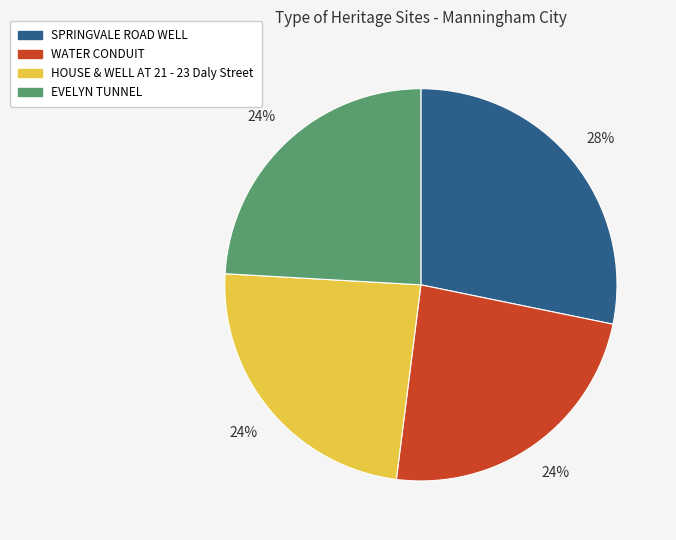

What percentage is the WATER CONDUIT slice, to the nearest percent?

24%